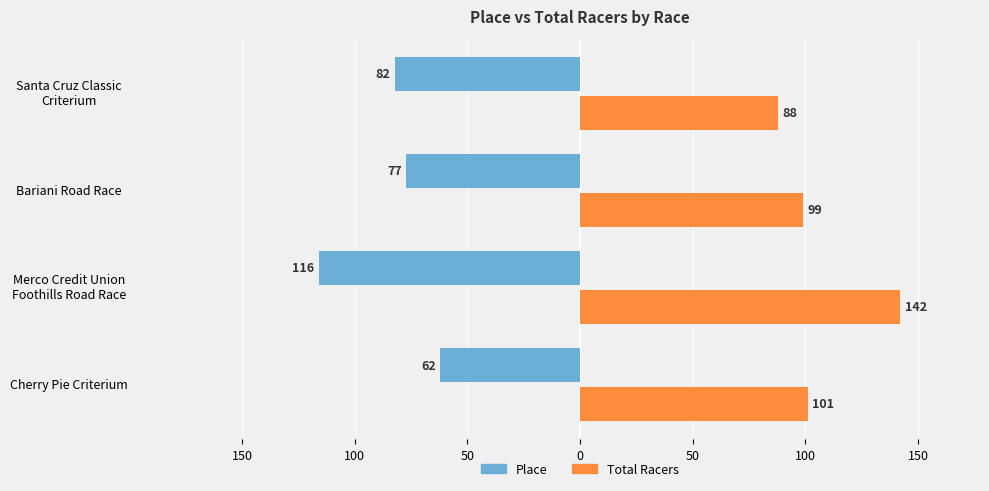

What are all the series names shown in the legend?

Place, Total Racers